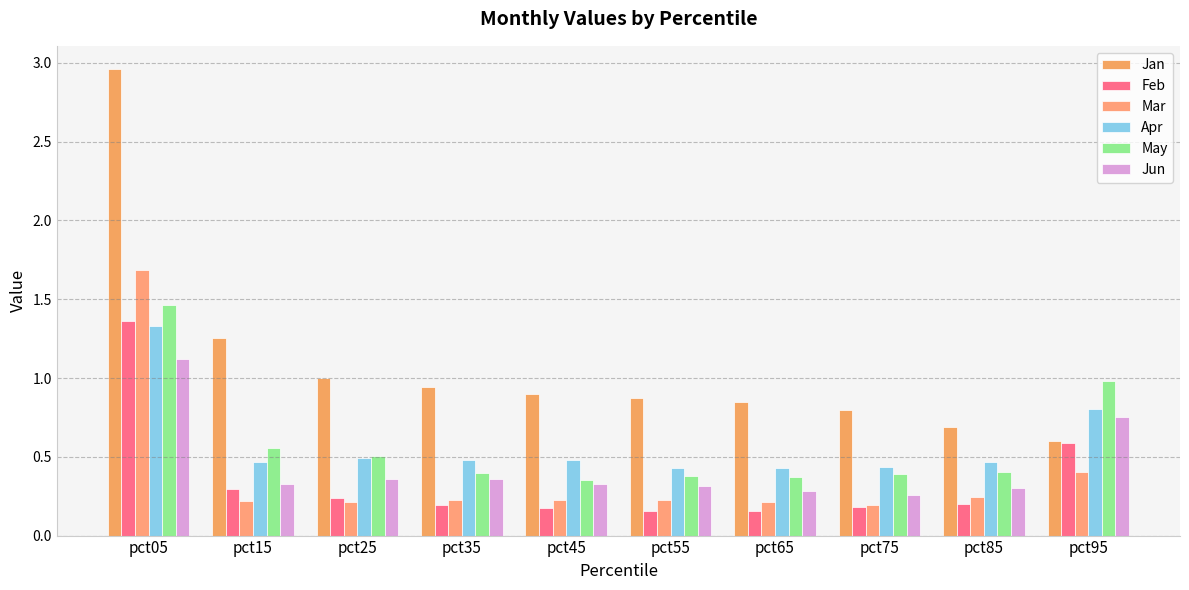

Is it true that Jun equals 0.3 at pct65?

True